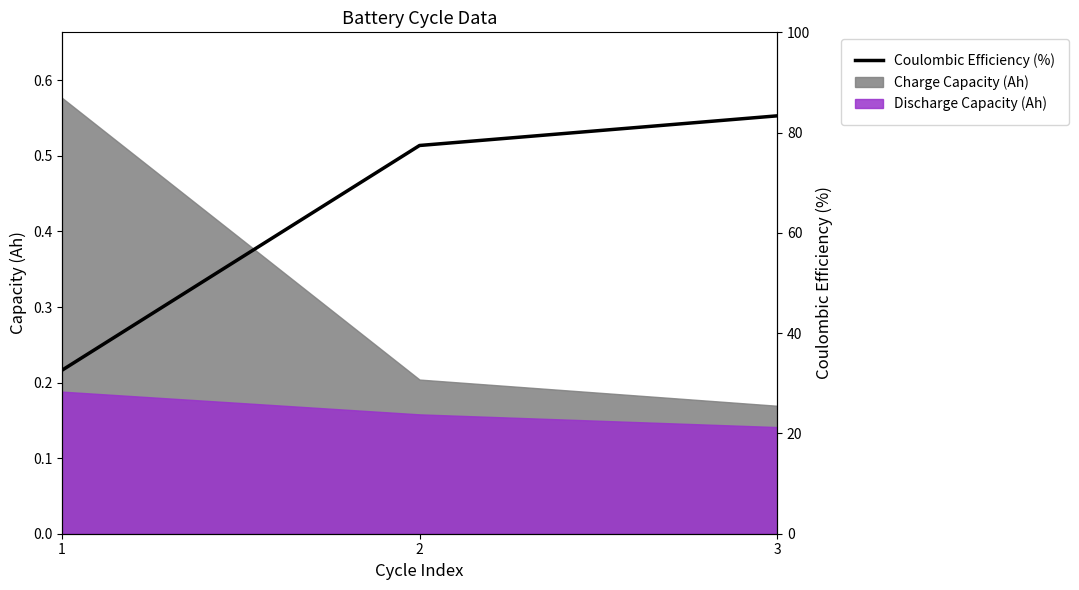

What is the smallest value displayed?

32.6